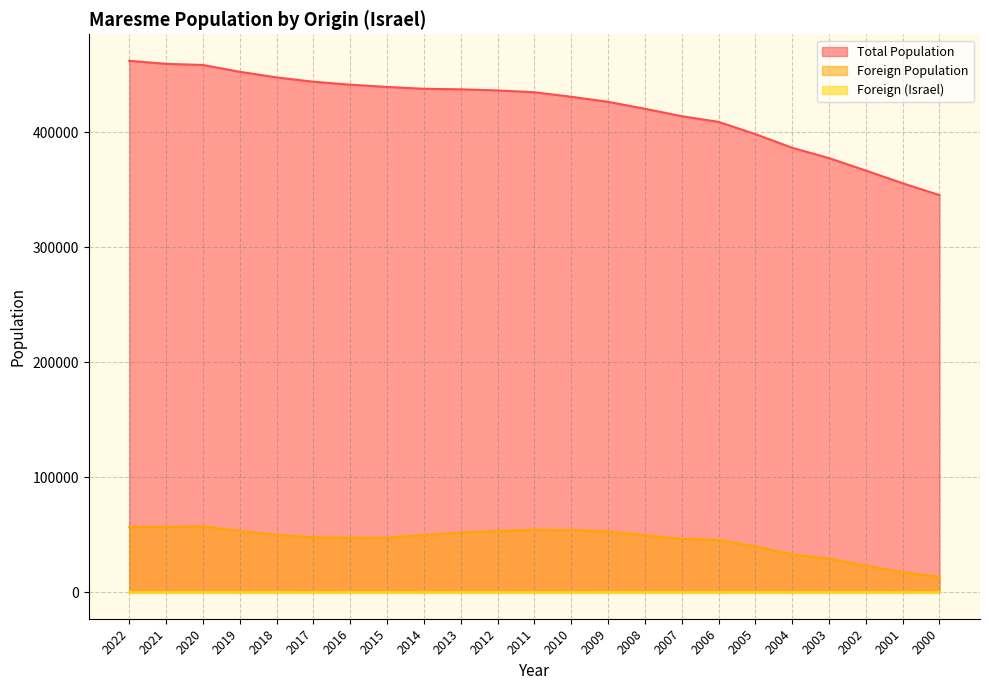

List the series in order of their peak value, lowest first.

Foreign (Israel), Foreign Population, Total Population